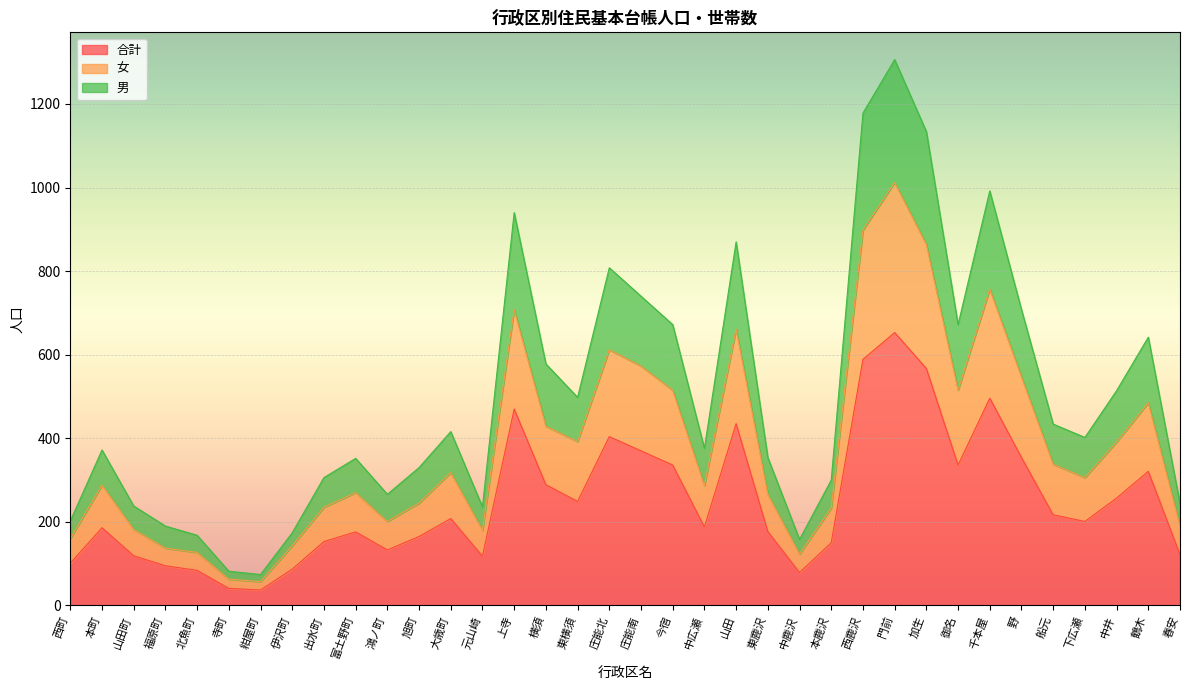

Where is the first local maximum for 女?

本町